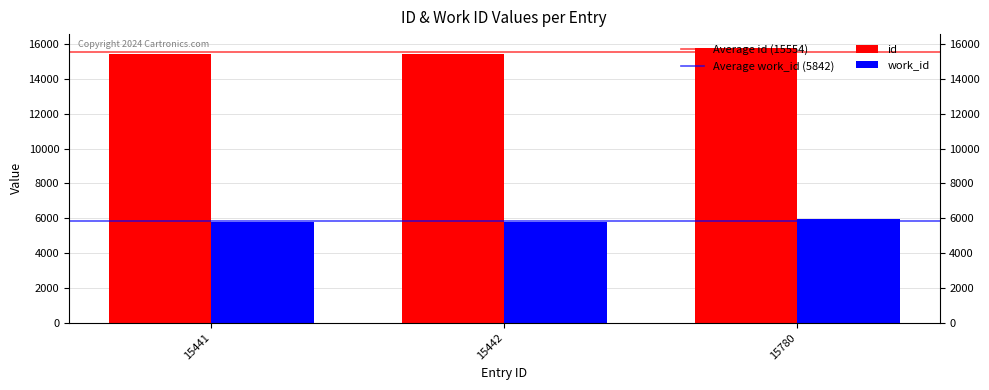

Which series changed the most between 15442 and 15780?

id